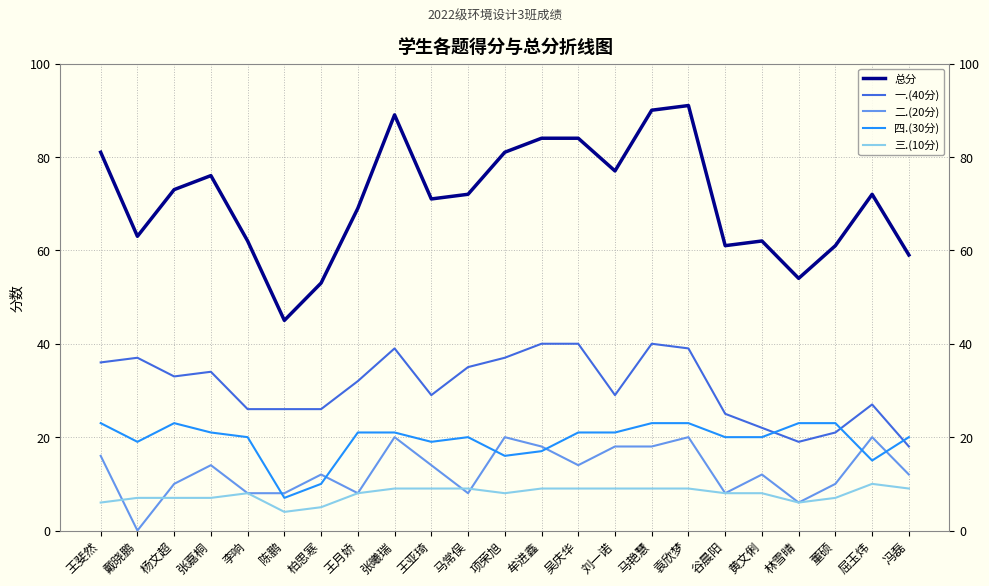

True or false: 四.(30分) and 总分 intersect in this chart.

False